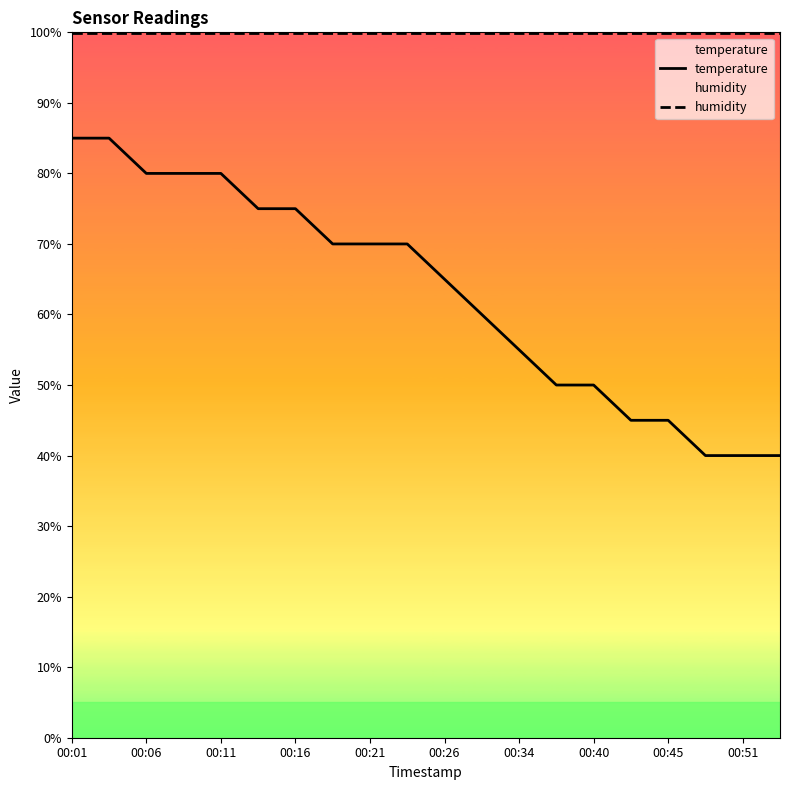

Does the chart have visible grid lines?

No